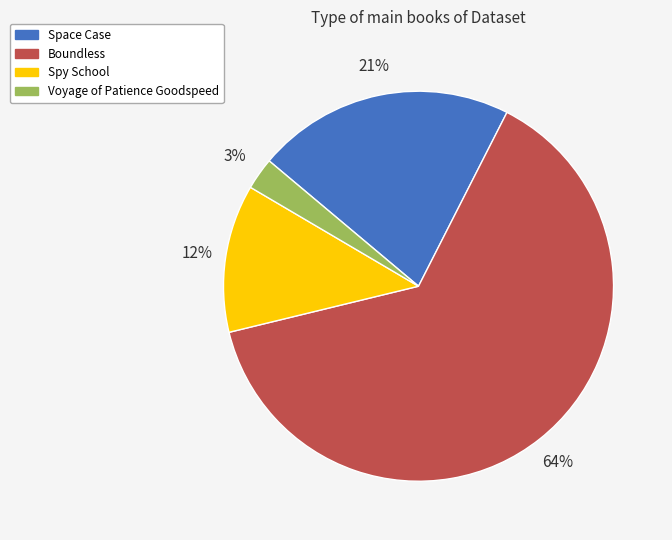

Combined, do Spy School and Voyage of Patience Goodspeed account for over 50%?

No